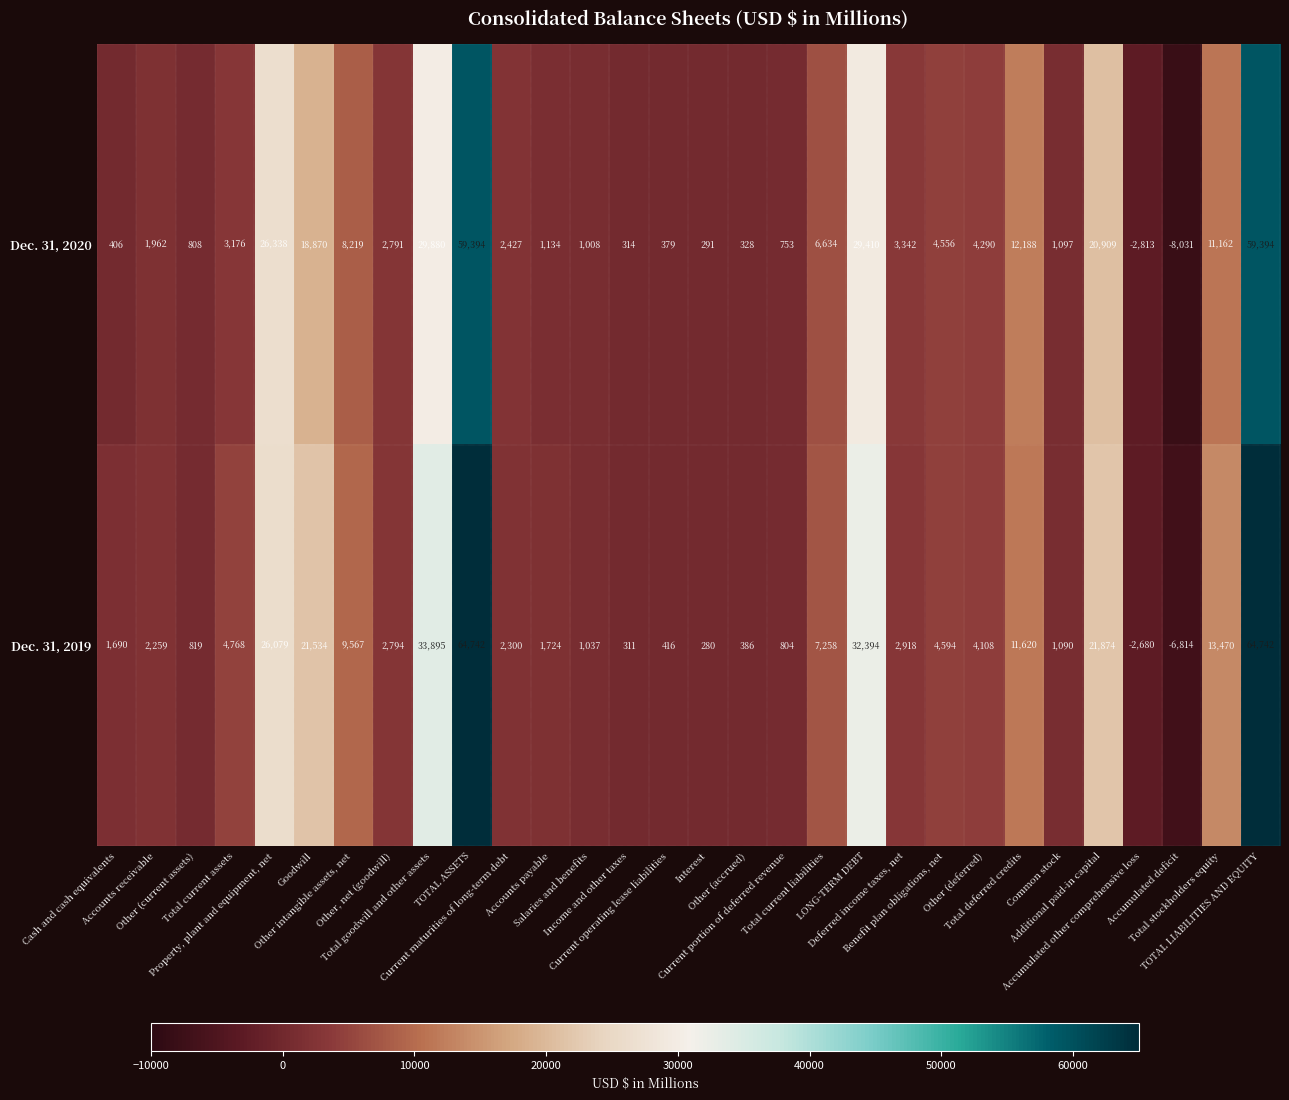

Rank the series by their average value, from lowest to highest.

Dec. 31, 2020, Dec. 31, 2019